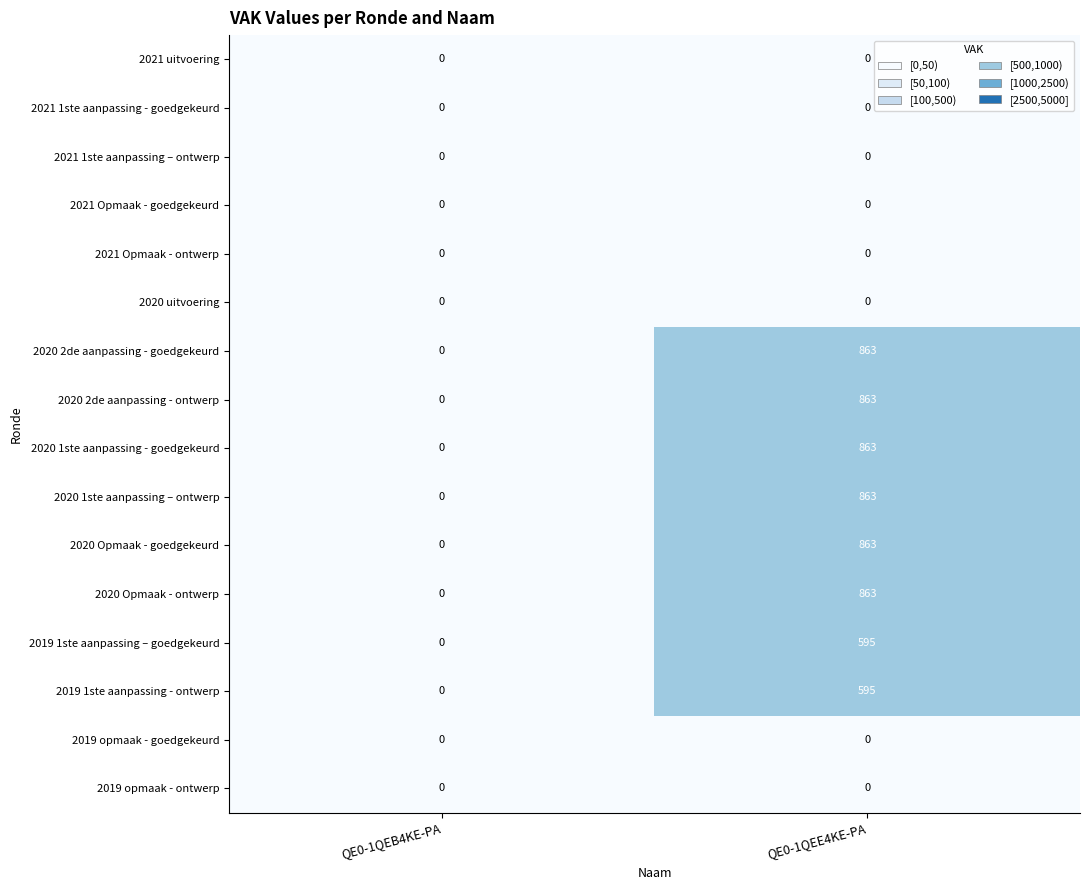

What is the difference between the highest and lowest values at QE0-1QEE4KE-PA?

863